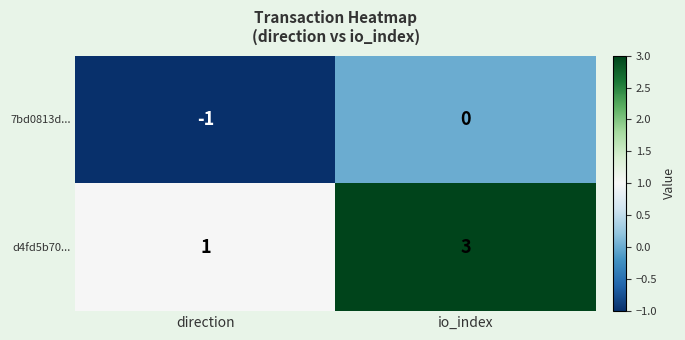

Between direction and io_index, which series saw the biggest shift?

d4fd5b70...